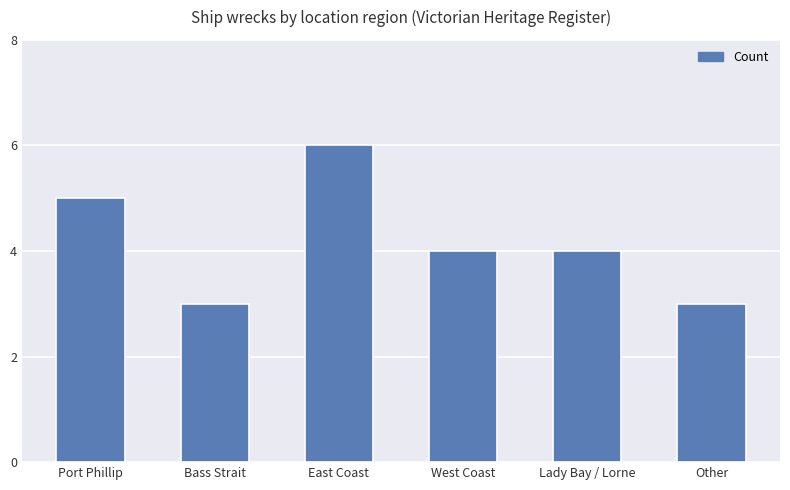

What is the sum of the values at East Coast and Port Phillip?

11